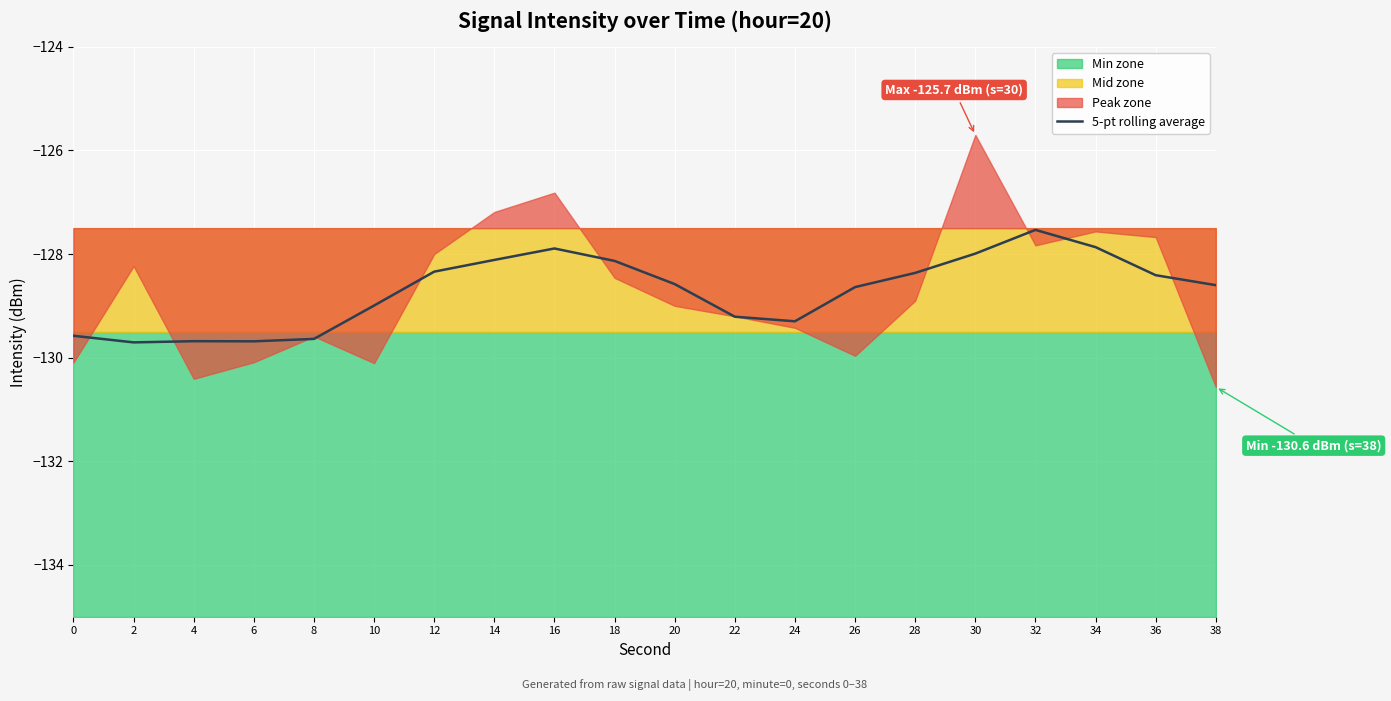

Is it true that the value at 0 is -68.5?

False